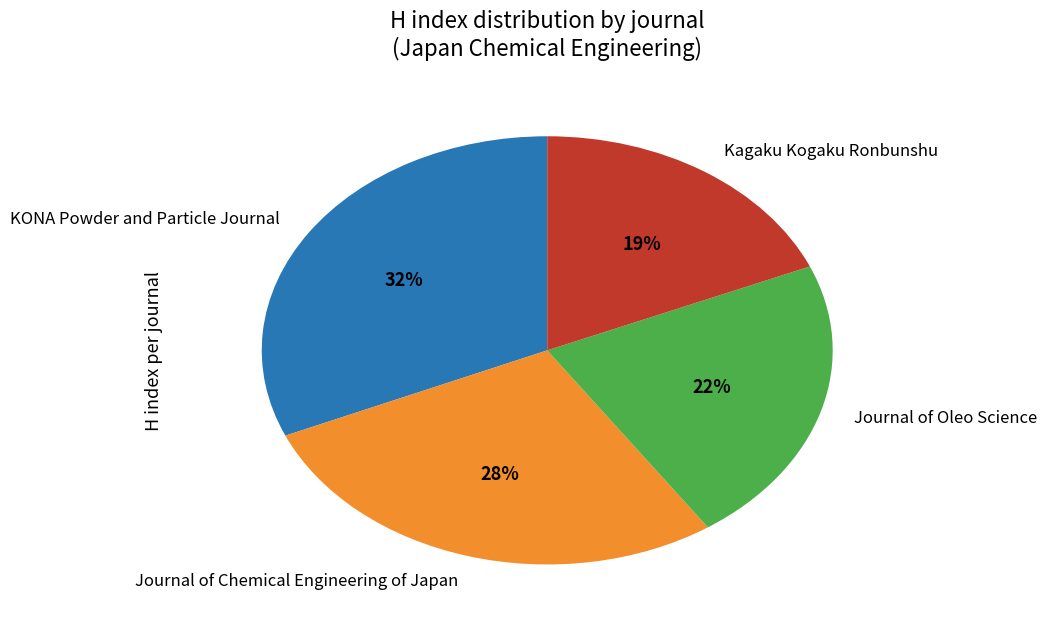

To the nearest percent, what is the average slice percentage?

25%